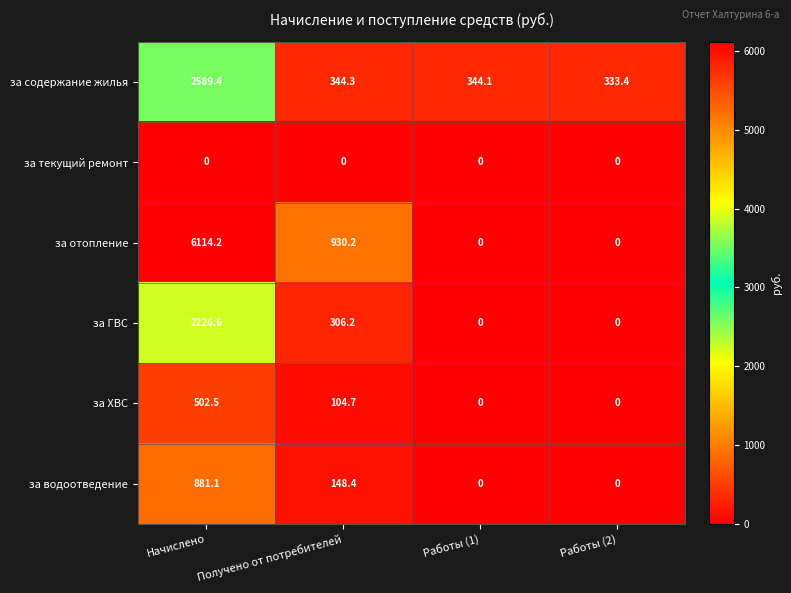

What is the difference between the highest and lowest values at Начислено?

6114.2